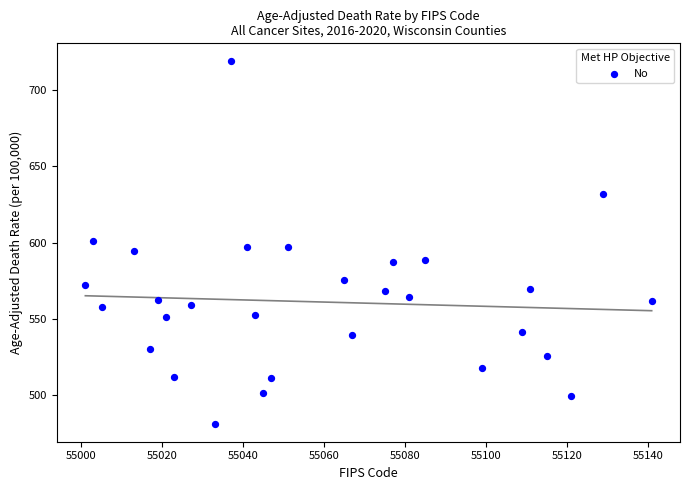

What is the range of X values (max minus min)?

140.0